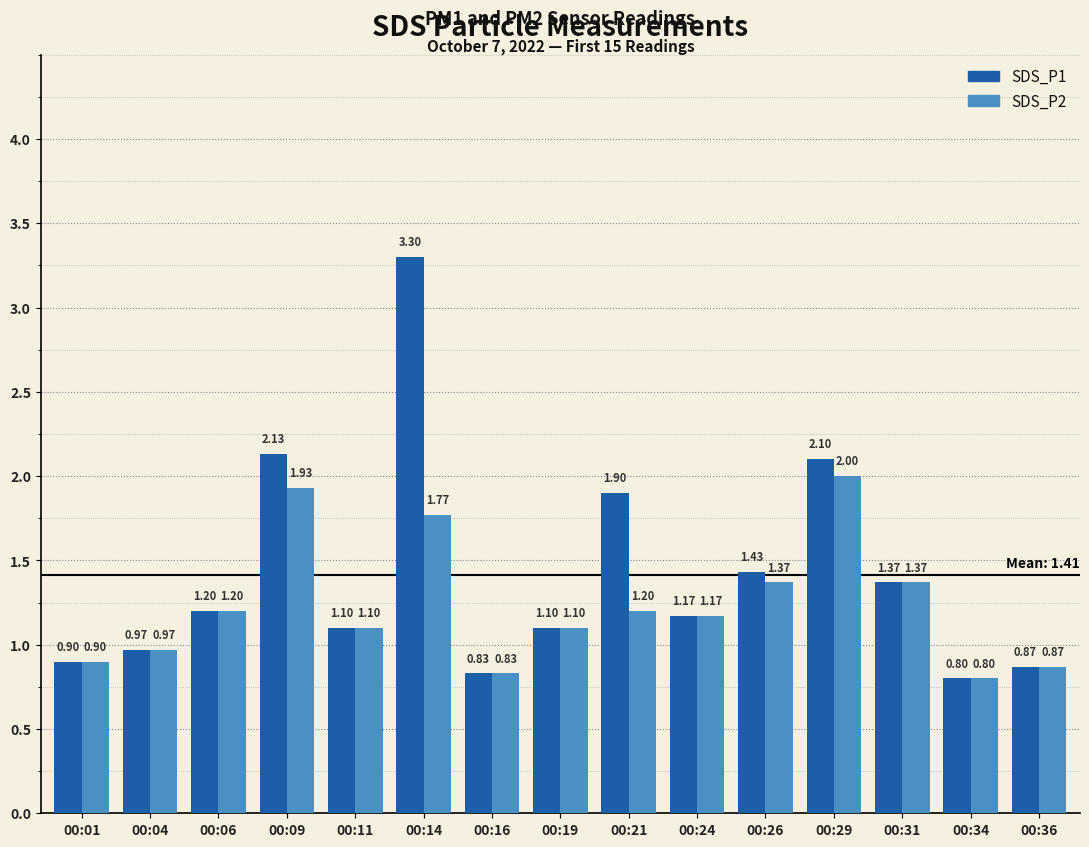

Which series changed the most between 00:14 and 00:31?

SDS_P1